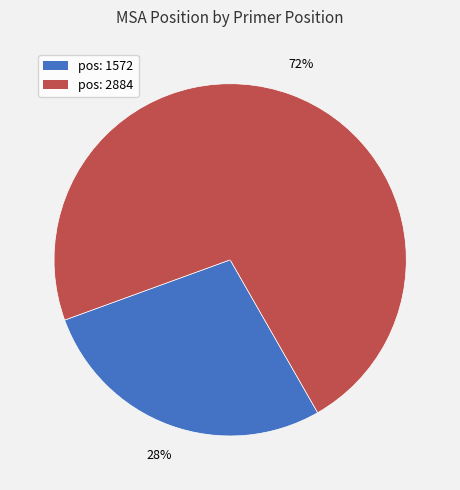

To the nearest percent, what is the average slice percentage?

50%